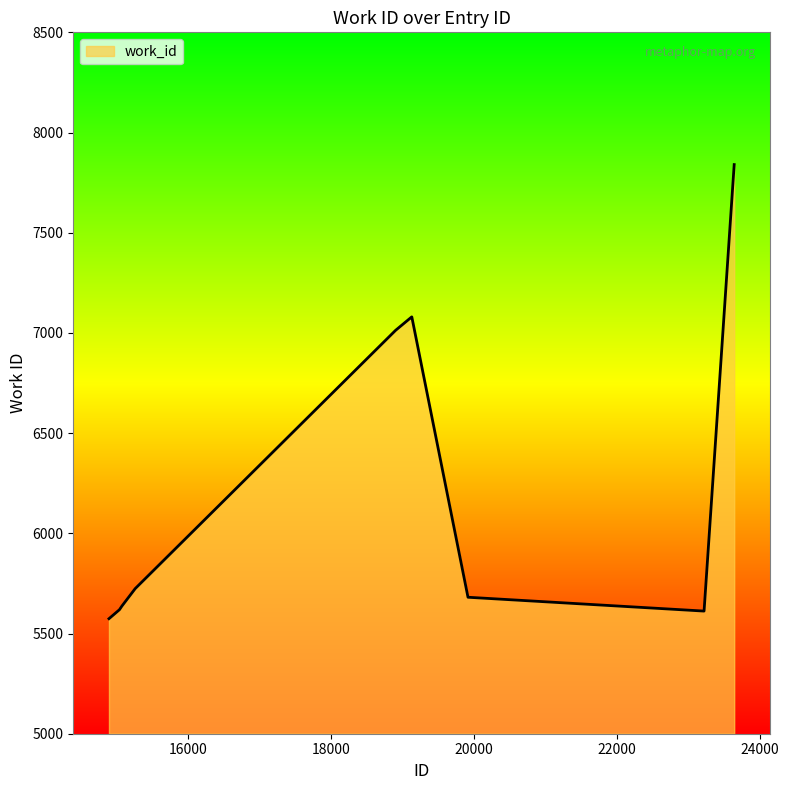

What is the smallest value displayed?

5574